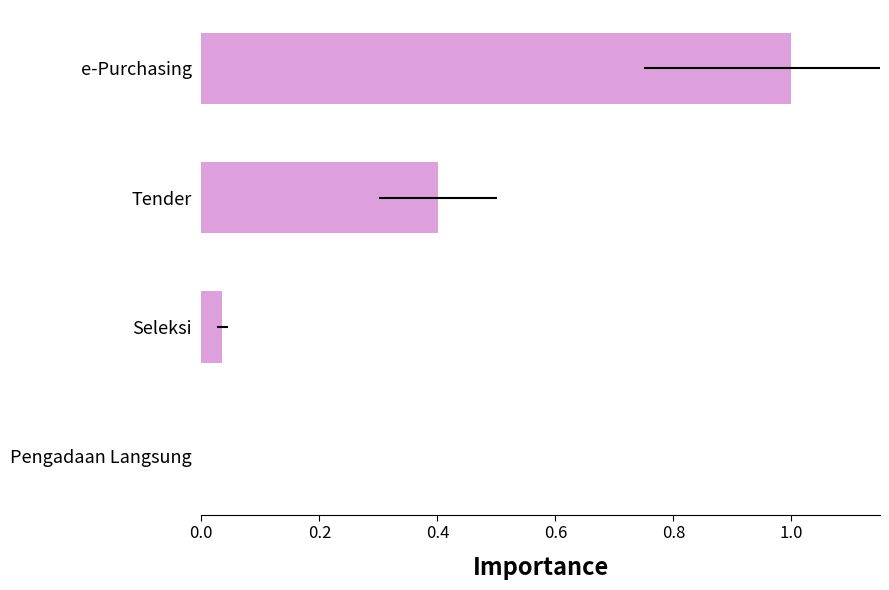

What is the maximum value shown in the chart?

1.0